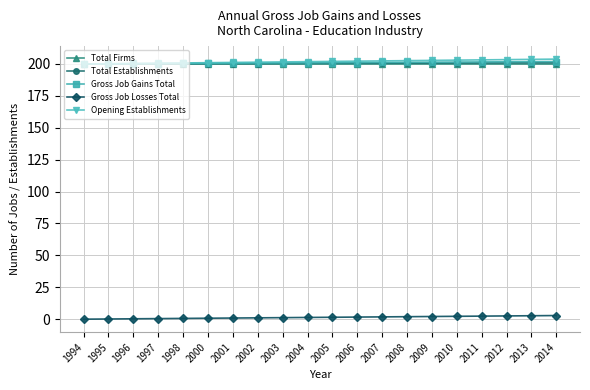

At which category is the sum across all series the highest?

2014